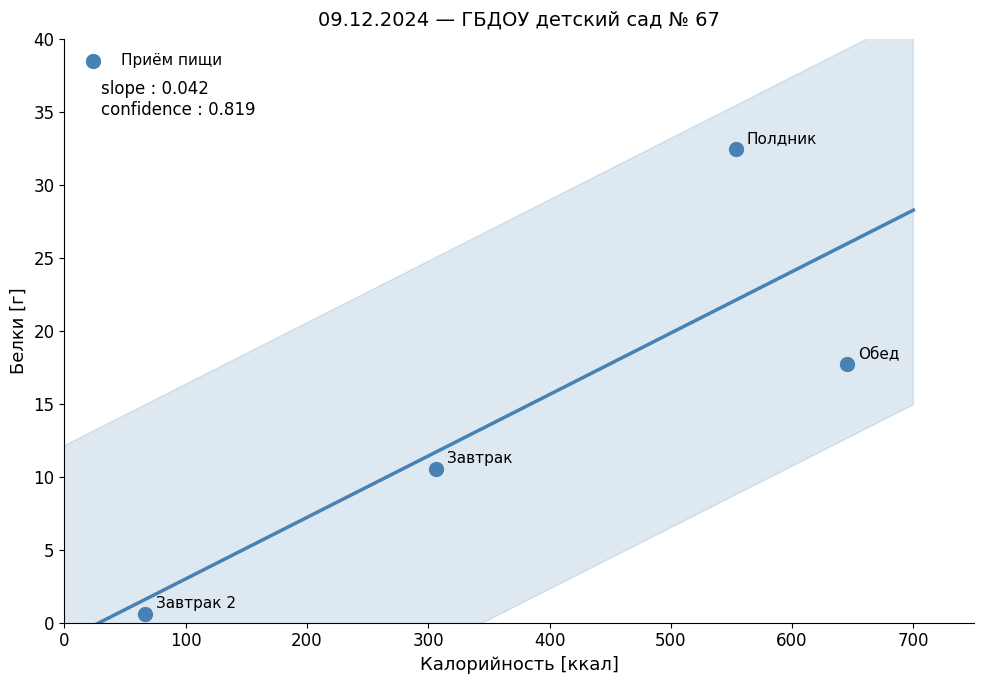

What Y value in the scatter plot is closest to 16?

17.7